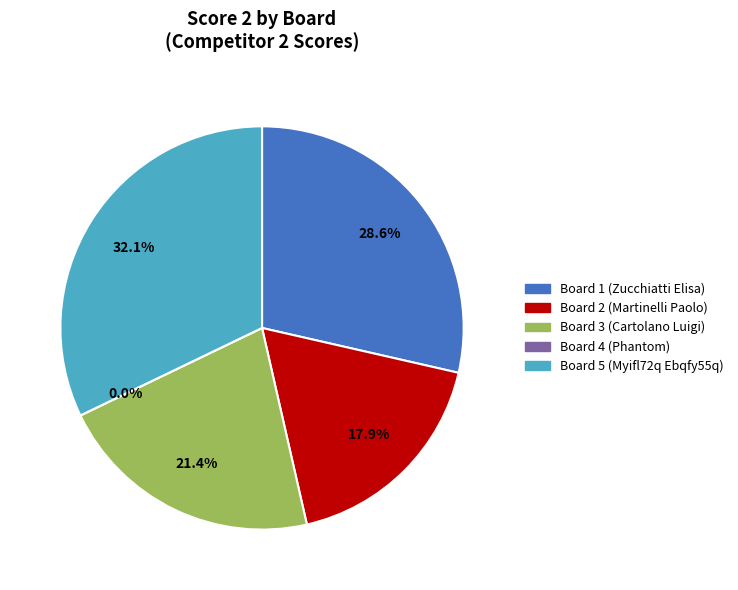

To the nearest percent, what portion does Board 5 (Myifl72q Ebqfy55q) represent?

32%